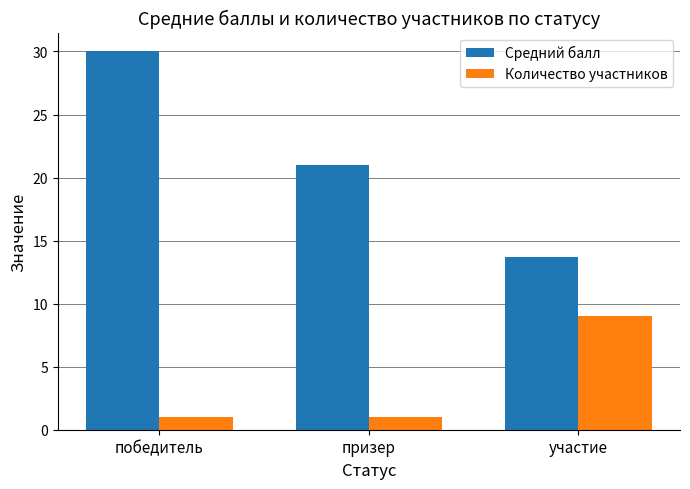

What position from the right is призер?

2